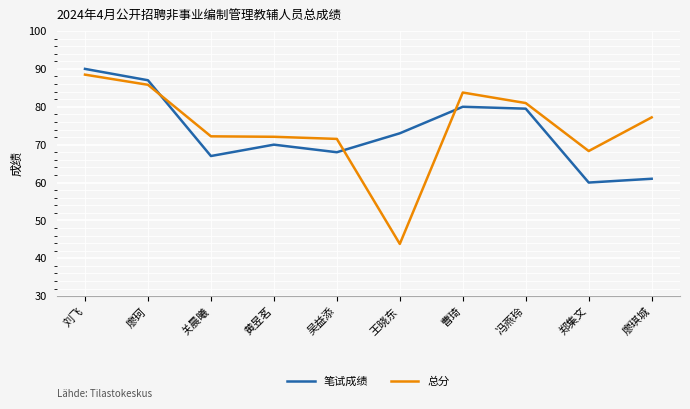

What is the difference between the maximum and minimum values in the 总分 series?

44.7